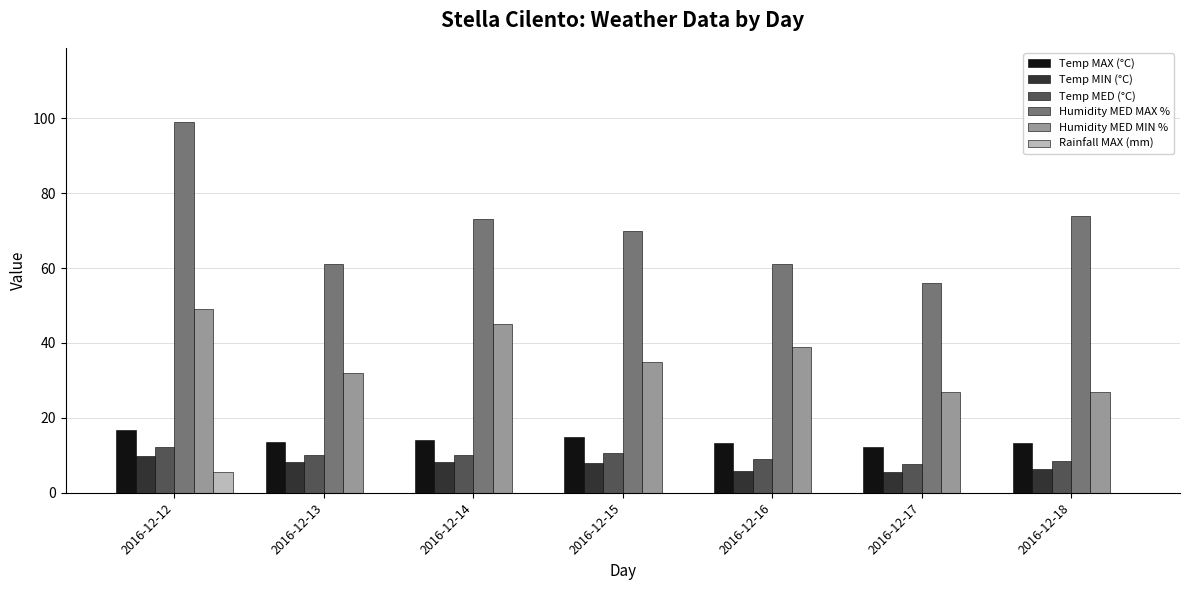

What is the sum of the Temp MAX (°C) values at 2016-12-14 and 2016-12-15?

29.1